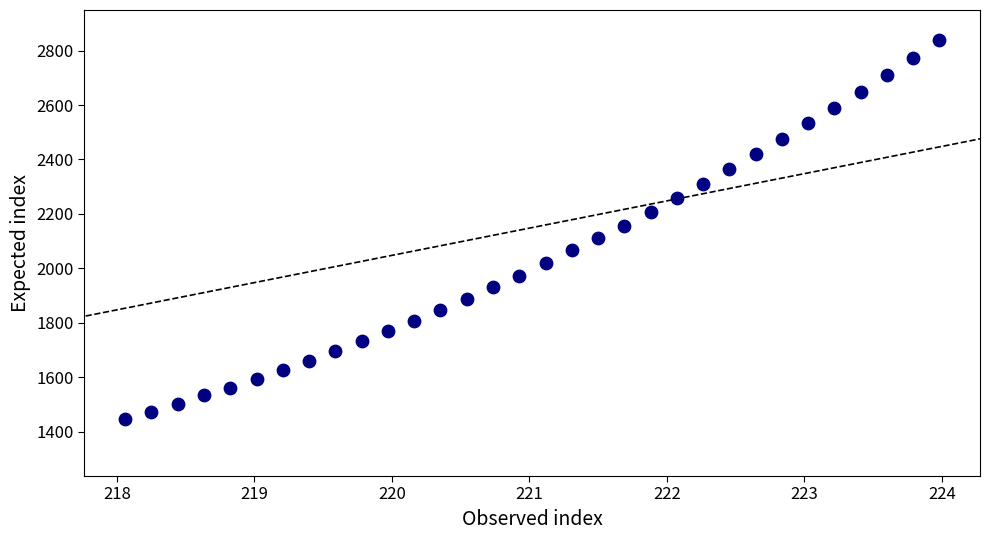

What is the range of X values (max minus min)?

5.9